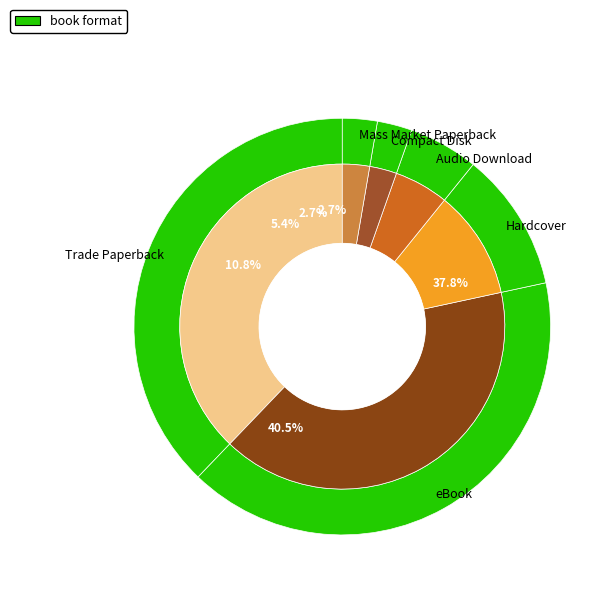

Which slice is the largest?

Trade Paperback